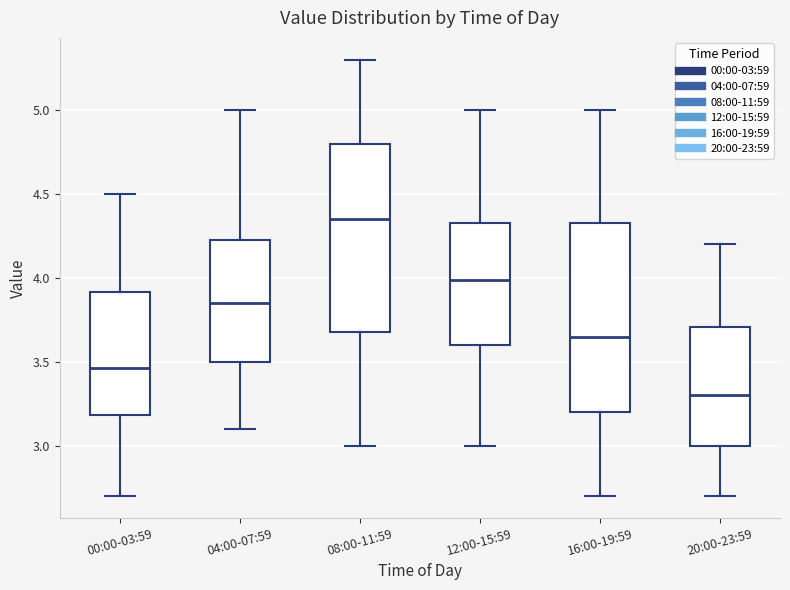

Which box has the highest median line?

08:00-11:59